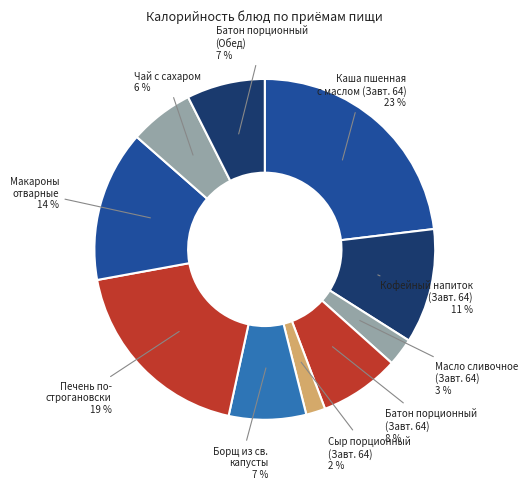

Which has a higher value, Батон порционный (Обед) or Печень по- строгановски?

Печень по- строгановски